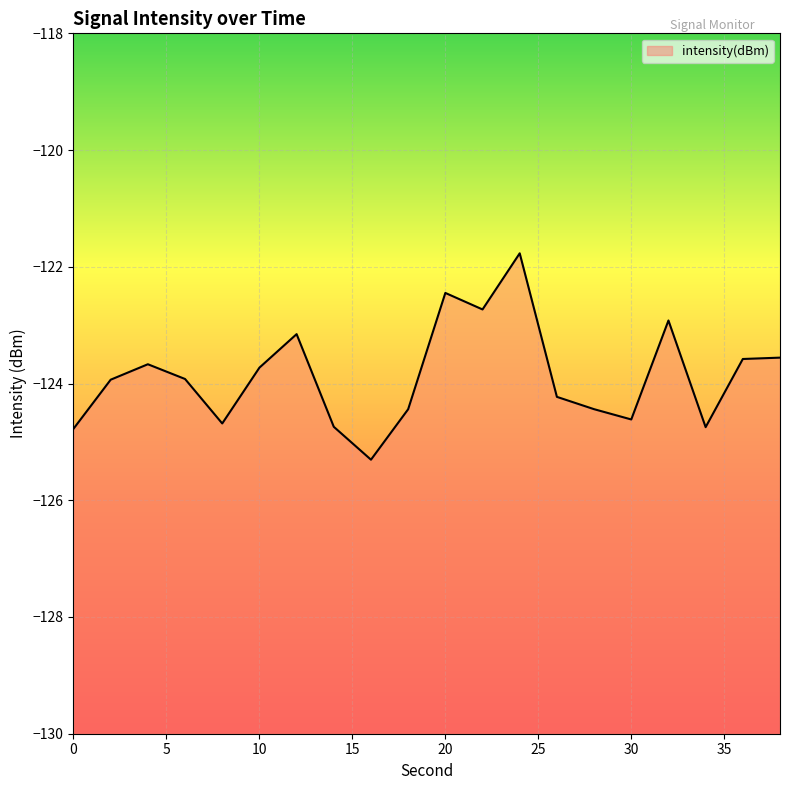

List the labels in order of value, smallest first.

16, 0, 34, 14, 8, 30, 18, 28, 26, 2, 6, 10, 4, 36, 38, 12, 32, 22, 20, 24